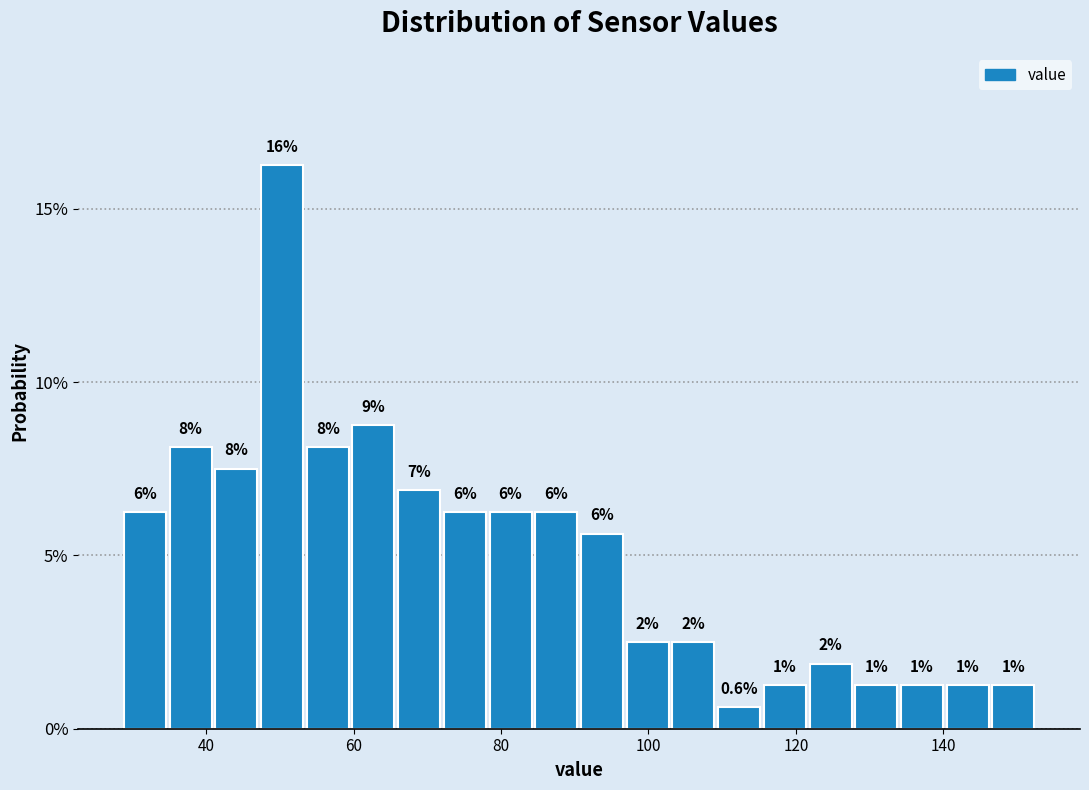

Read against the x-axis, roughly where is the centre of the tallest bar?

50